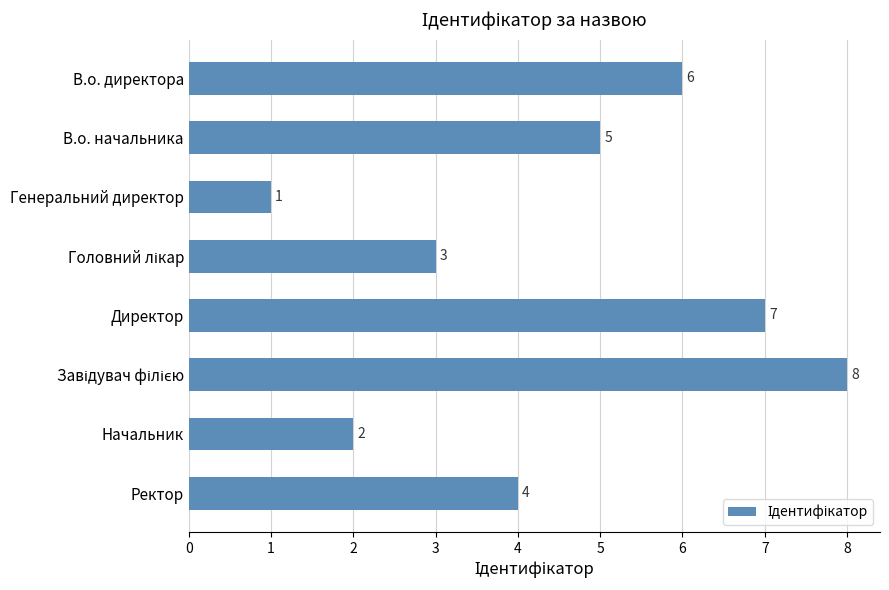

How many values are between 3 and 7?

5